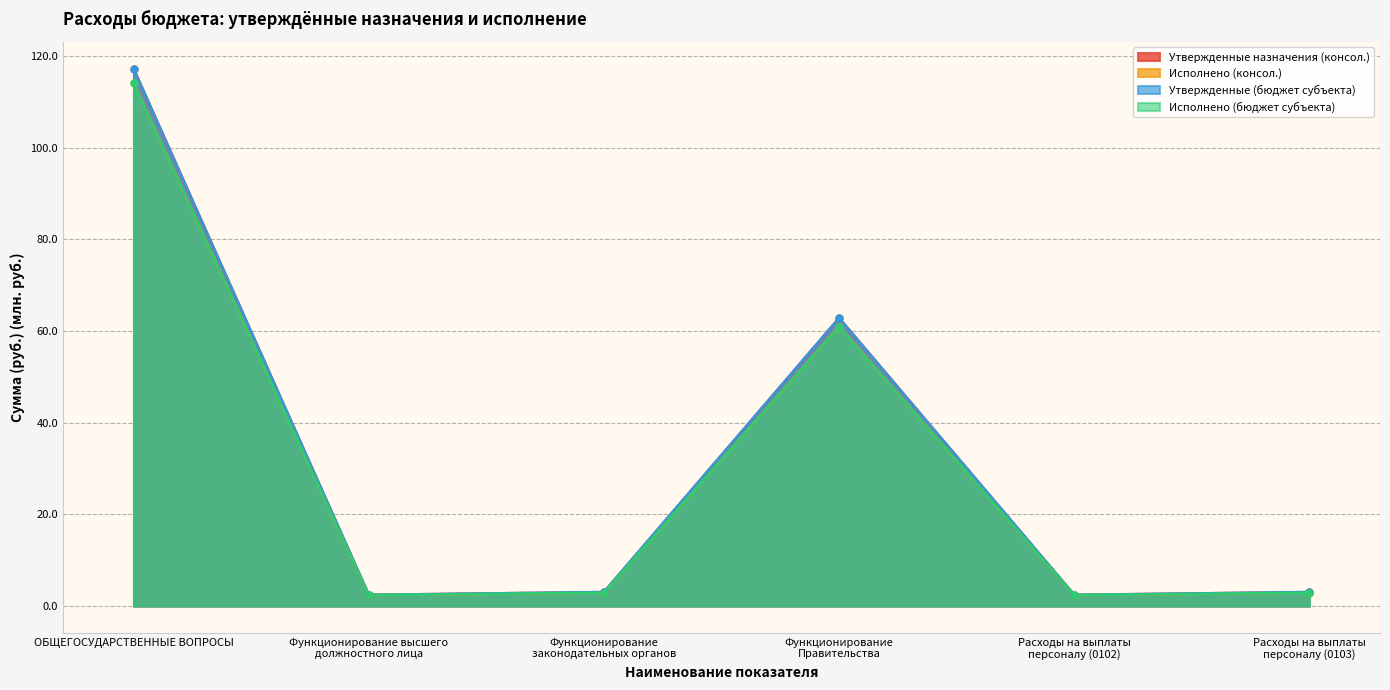

Which series has the widest spread of values?

Утвержденные назначения (консол.)